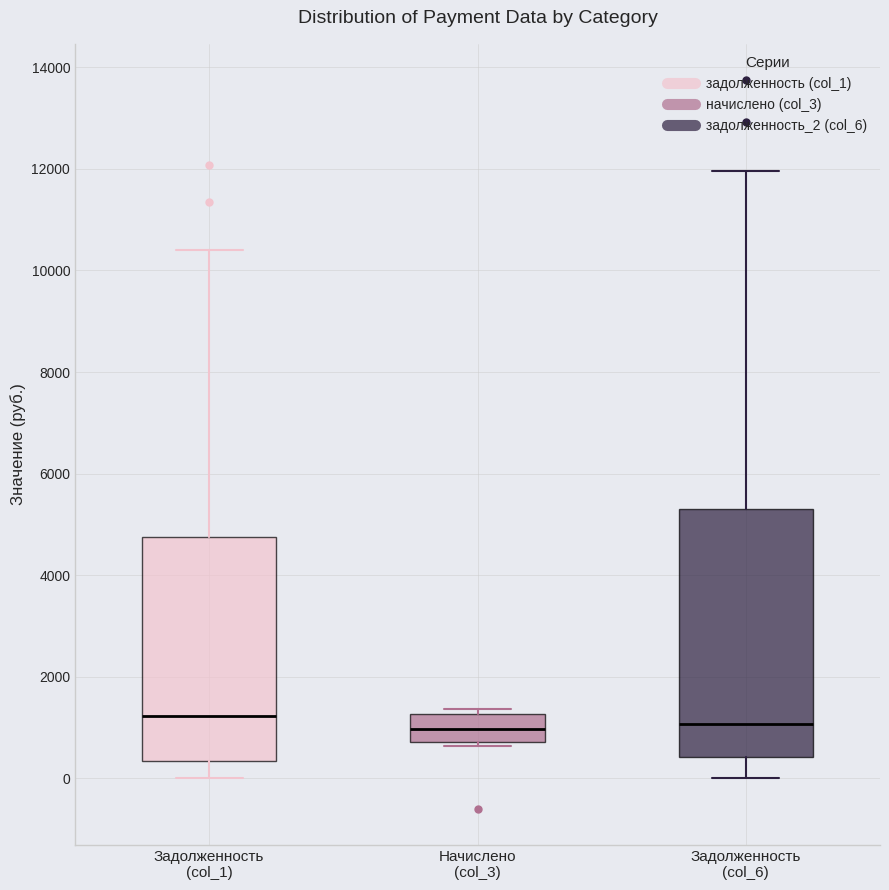

Where is the upper edge of the box for Задолженность (col_6) on the y-axis? The values are not printed on the chart, so give them approximately, as read against the axis.

5200